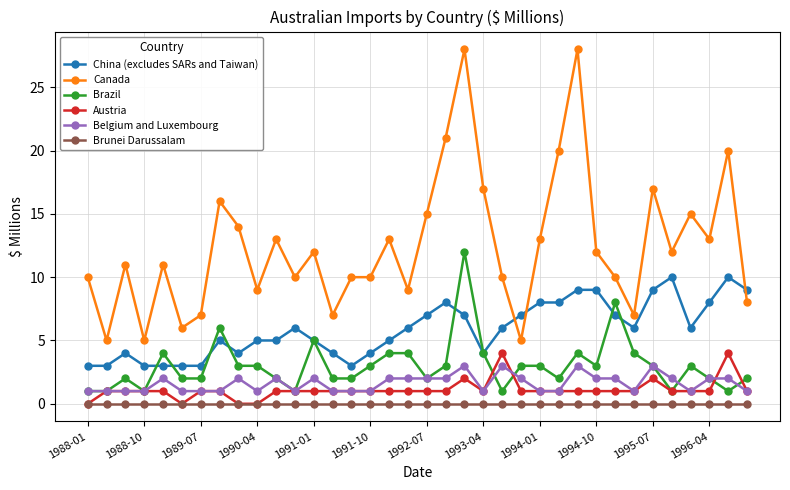

What is the maximum value for China (excludes SARs and Taiwan)?

10